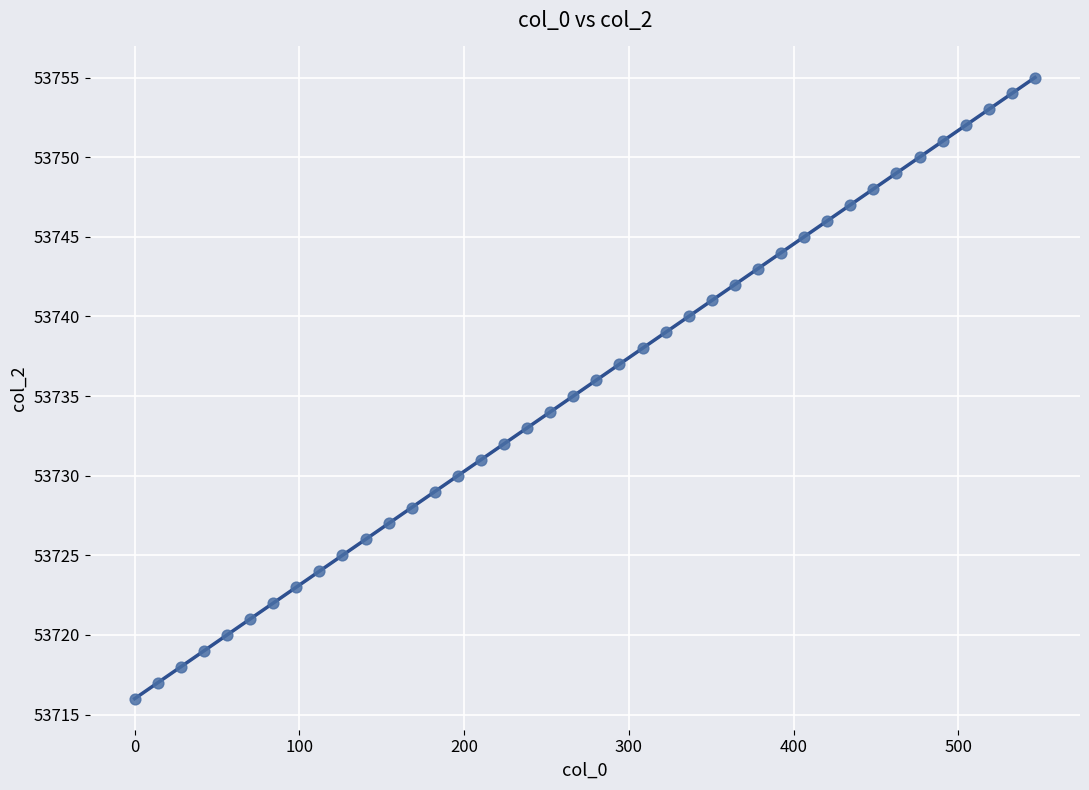

What is the range of Y values (max minus min)?

39